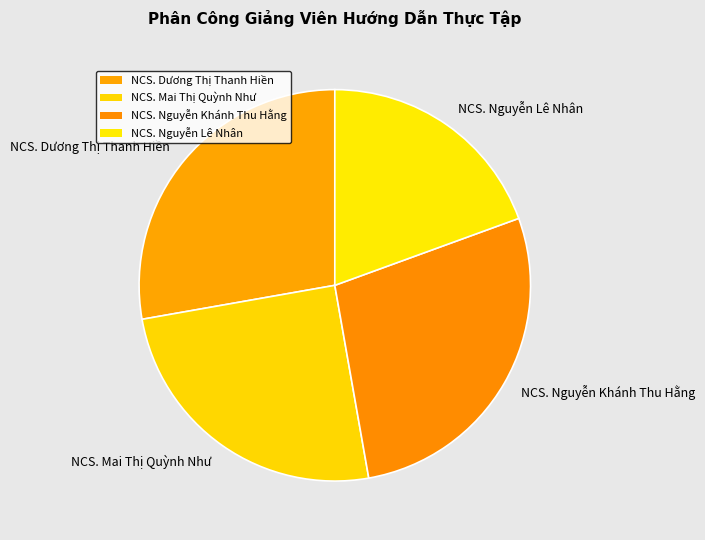

Is there any slice that represents more than half of the pie?

No